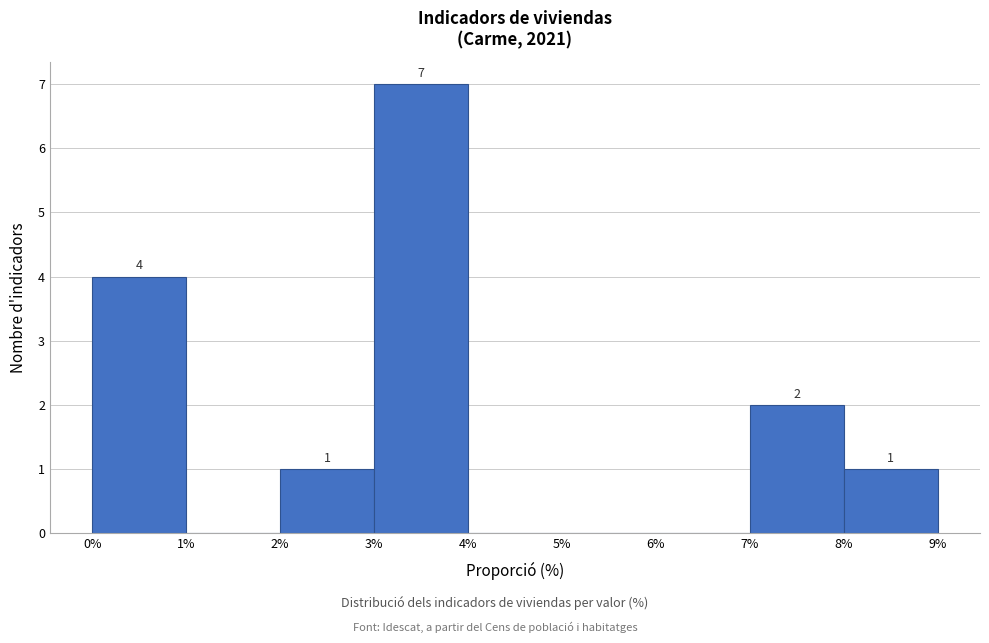

Over which range of the x-axis is the bar tallest?

3% to 4%